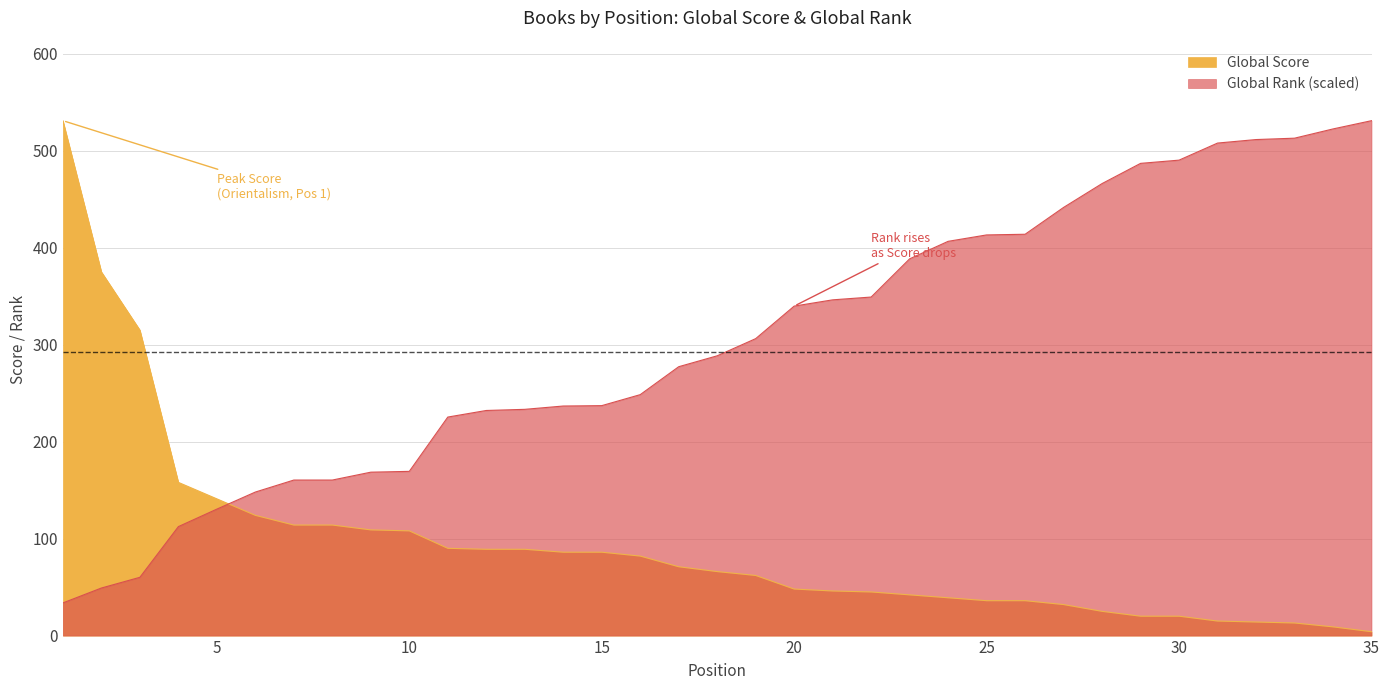

How many data points in Global Score are above 66?

17